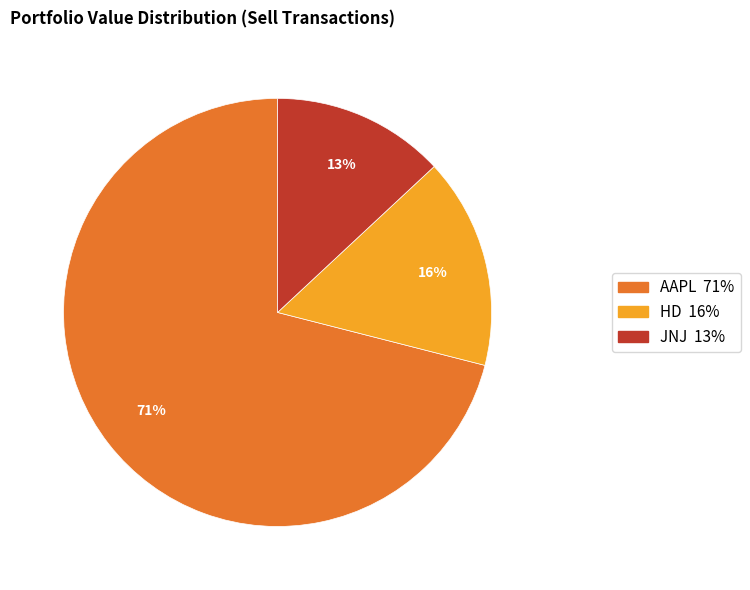

Rank the categories by value from lowest to highest.

JNJ, HD, AAPL